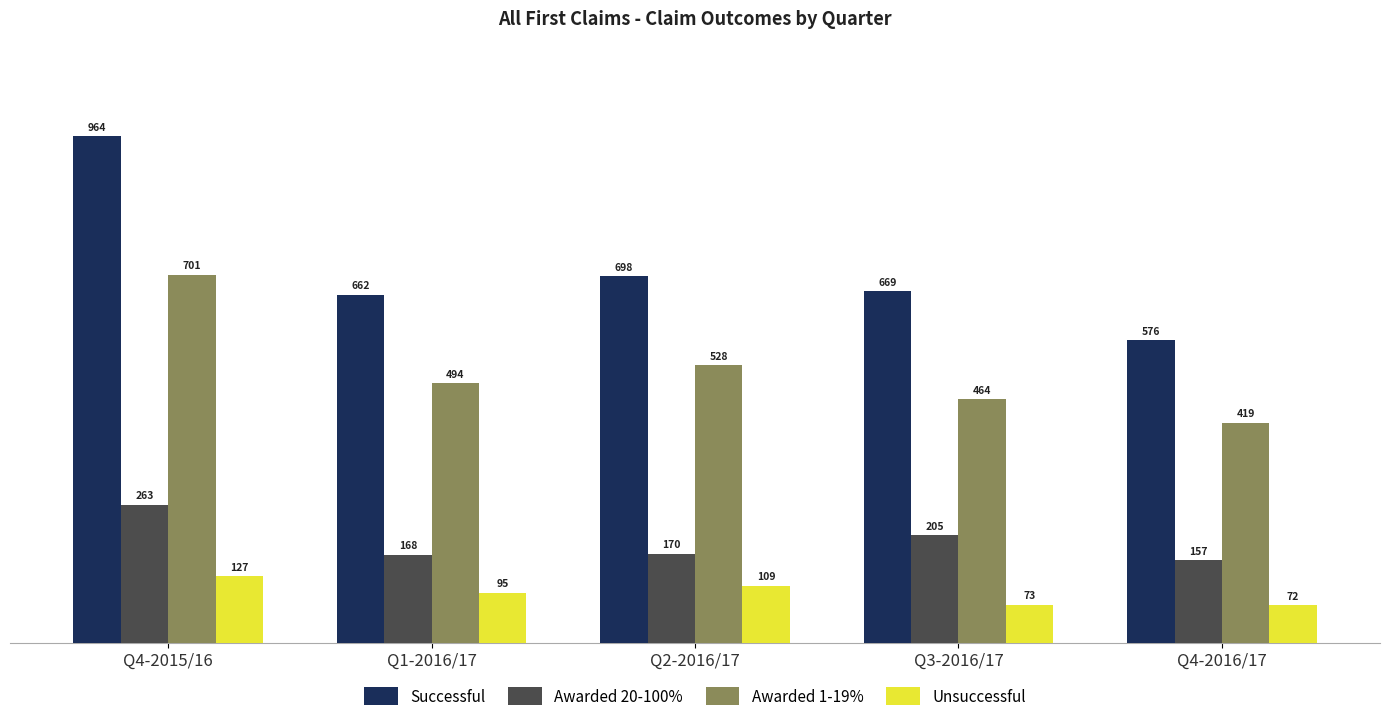

List the labels in order of Awarded 20-100% value, largest first.

Q4-2015/16, Q3-2016/17, Q2-2016/17, Q1-2016/17, Q4-2016/17